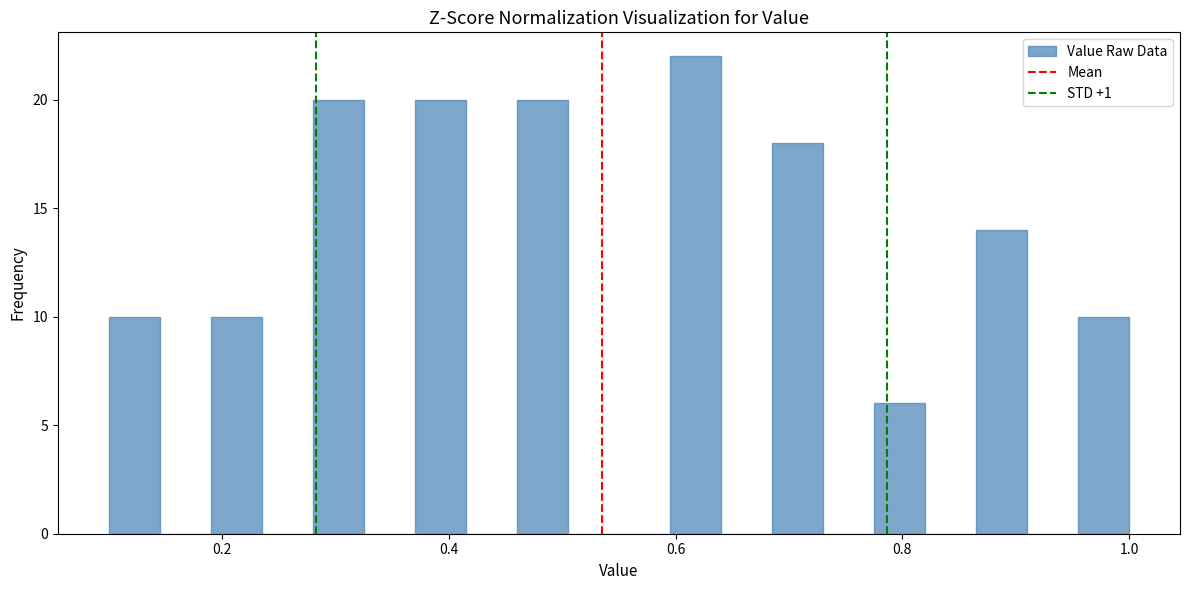

Read against the x-axis, roughly where is the centre of the tallest bar?

0.62